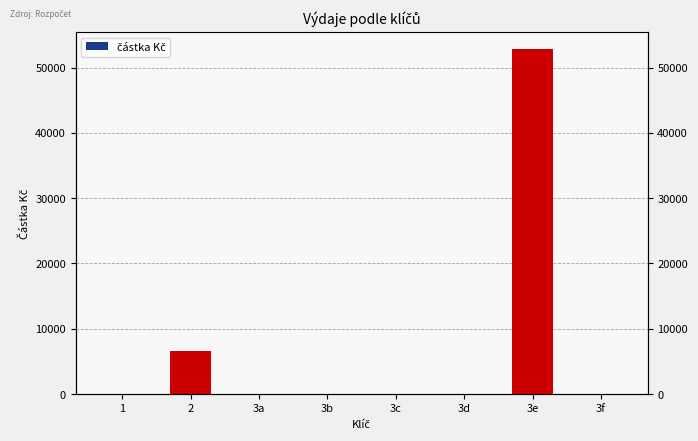

Reading left to right, what are all the values shown in this chart?

1=0.0	2=6593.0	3a=0.0	3b=0.0	3c=0.0	3d=0.0	3e=52795.2	3f=0.0